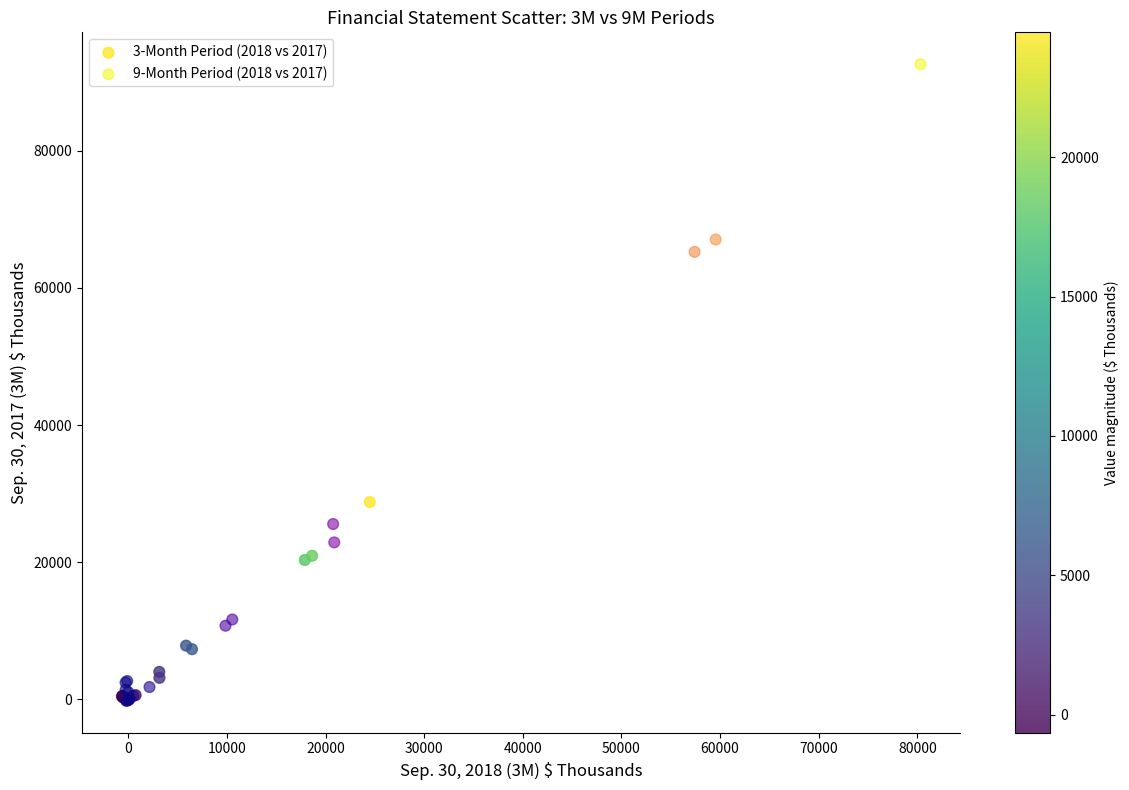

Which series has the largest Y range (max minus min)?

9-Month Period (2018 vs 2017)